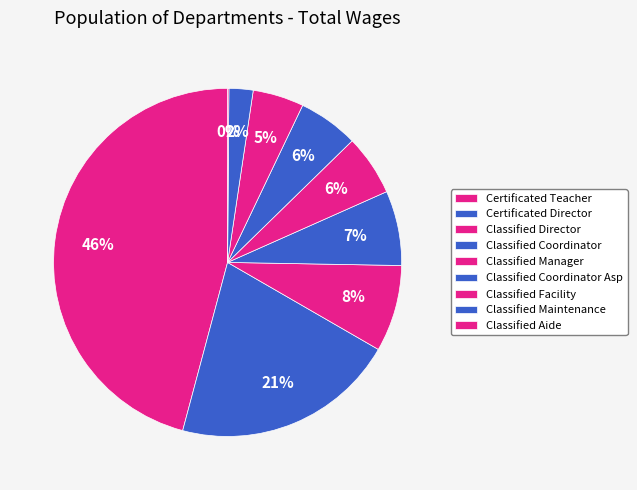

Does any single category account for the majority?

No